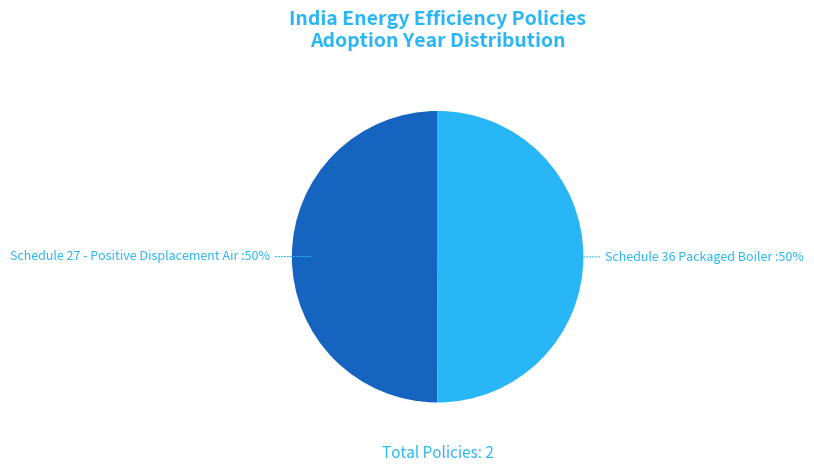

Do Schedule 36 Packaged Boiler :50% and Schedule 27 - Positive Displacement Air :50% together represent more than half of the pie?

Yes